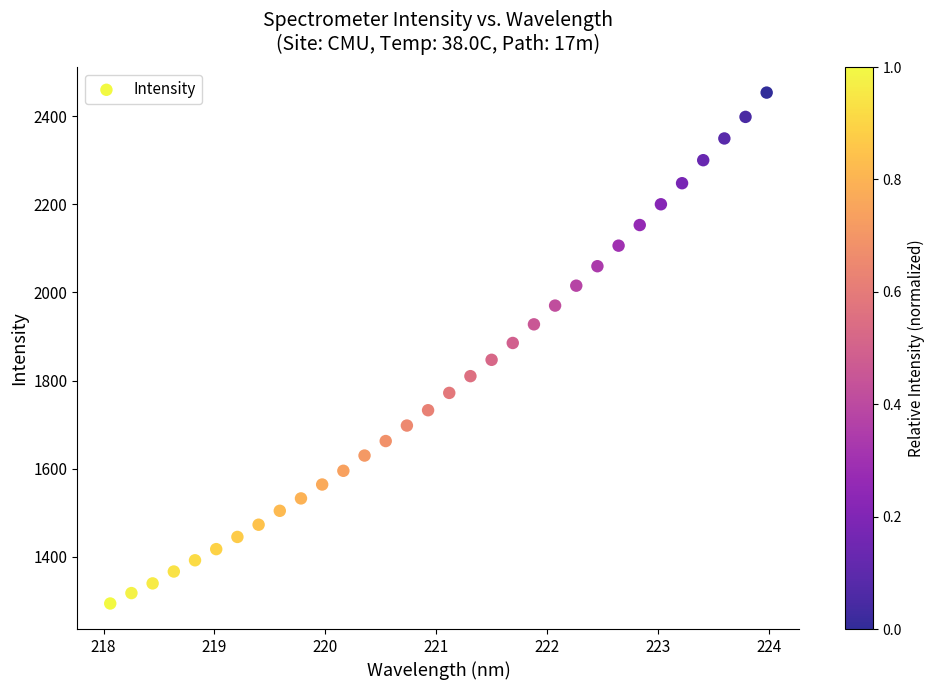

What is the range of X values (max minus min)?

5.9